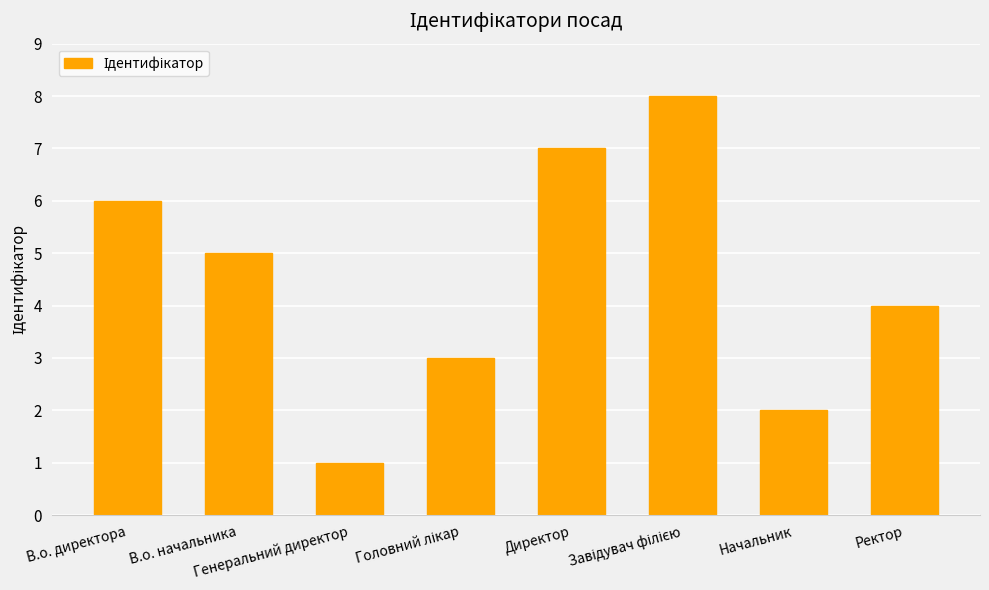

What is the difference between the maximum and minimum values?

7